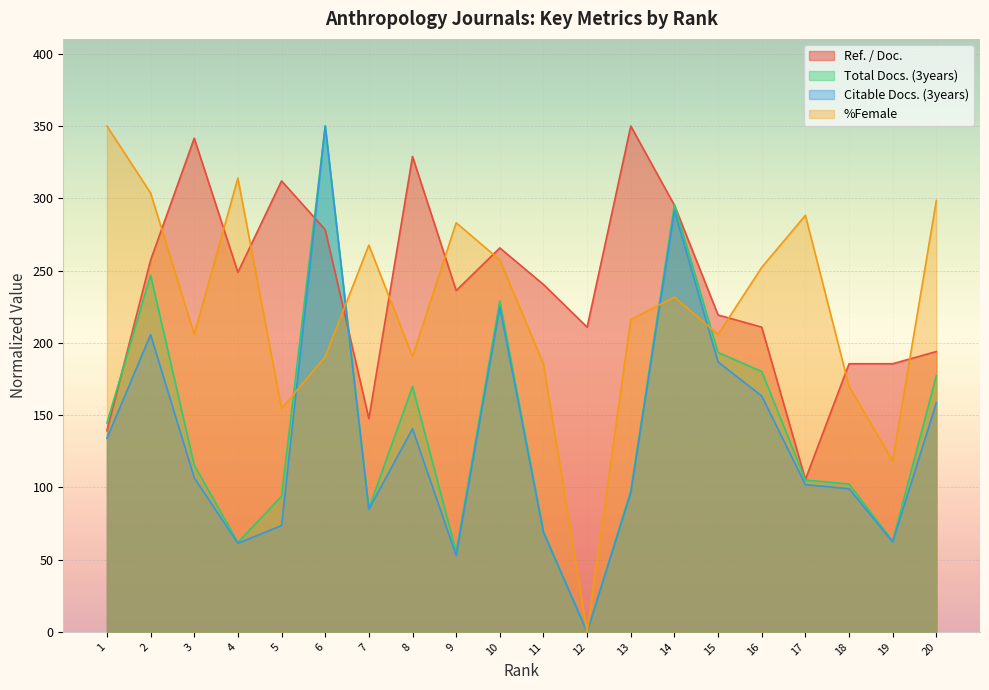

At which category does the chart reach its peak across all series?

13